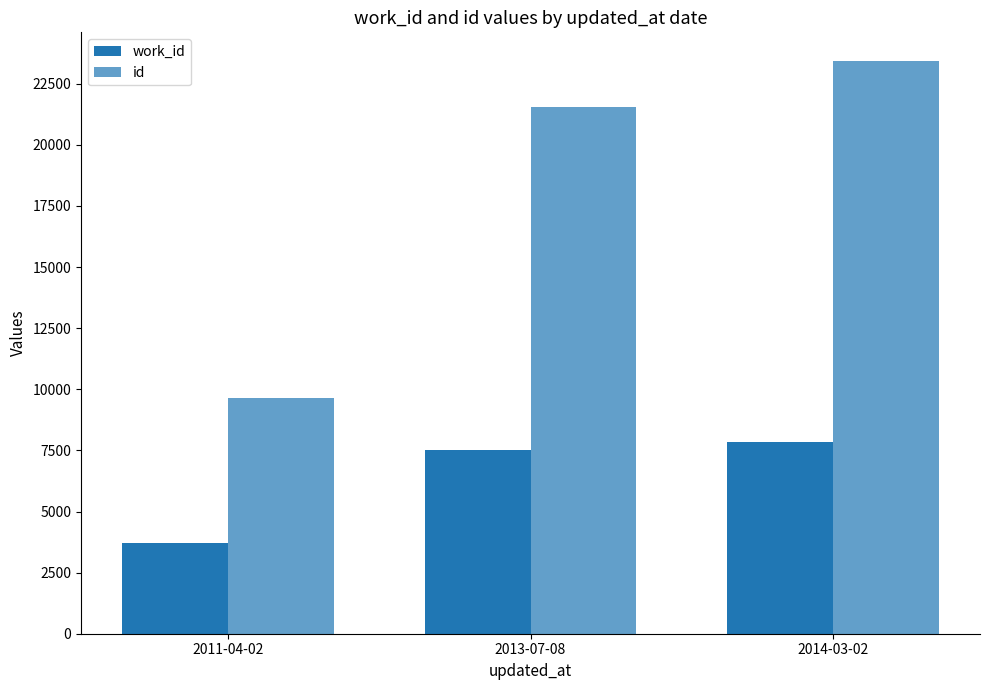

At 2014-03-02, list the series in order from smallest to largest.

work_id, id